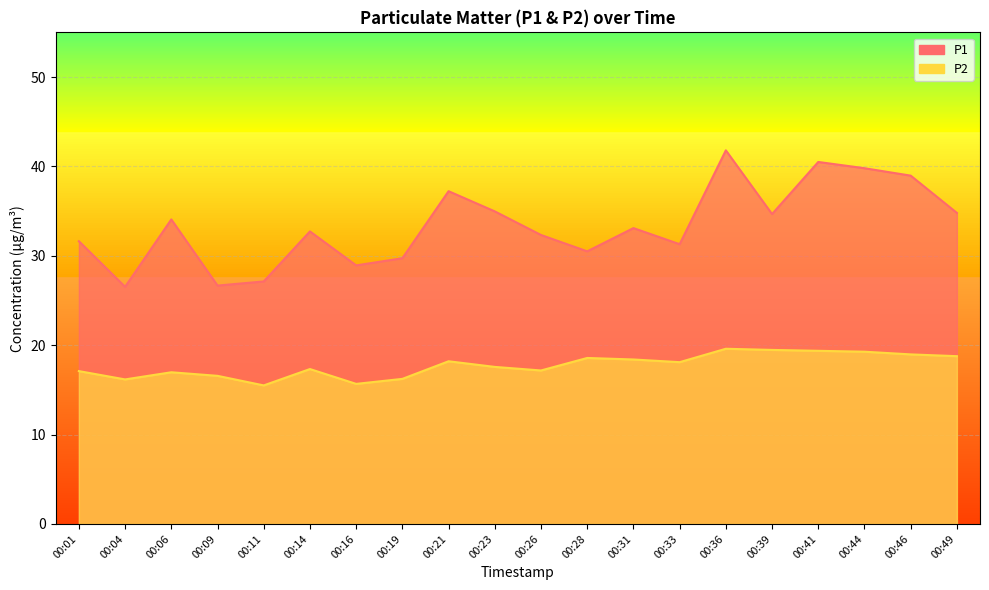

What is the value of the P1 point at the 20th from the left?

34.8